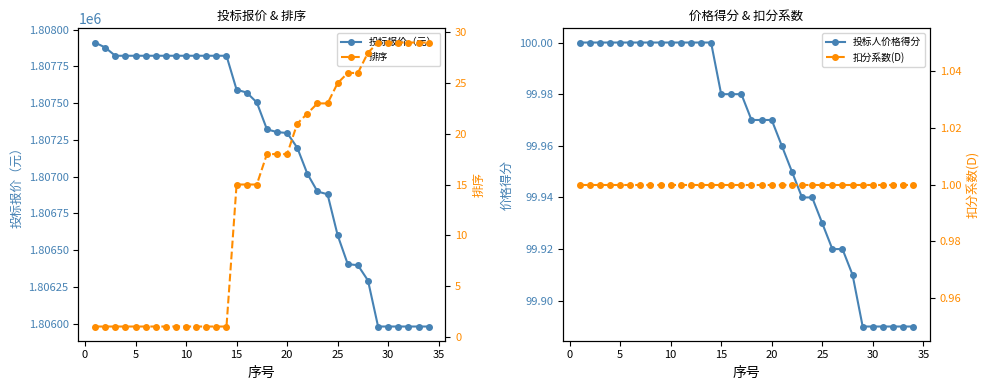

What is the lowest value of the 投标报价（元） series?

1805980.7